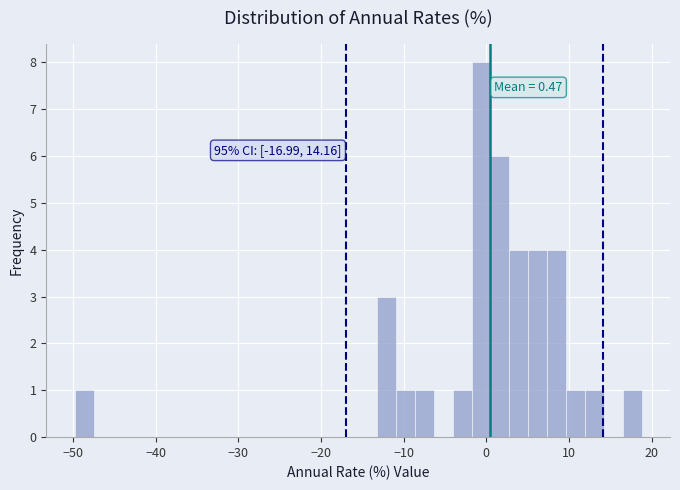

Read against the x-axis, roughly where is the centre of the tallest bar?

-1